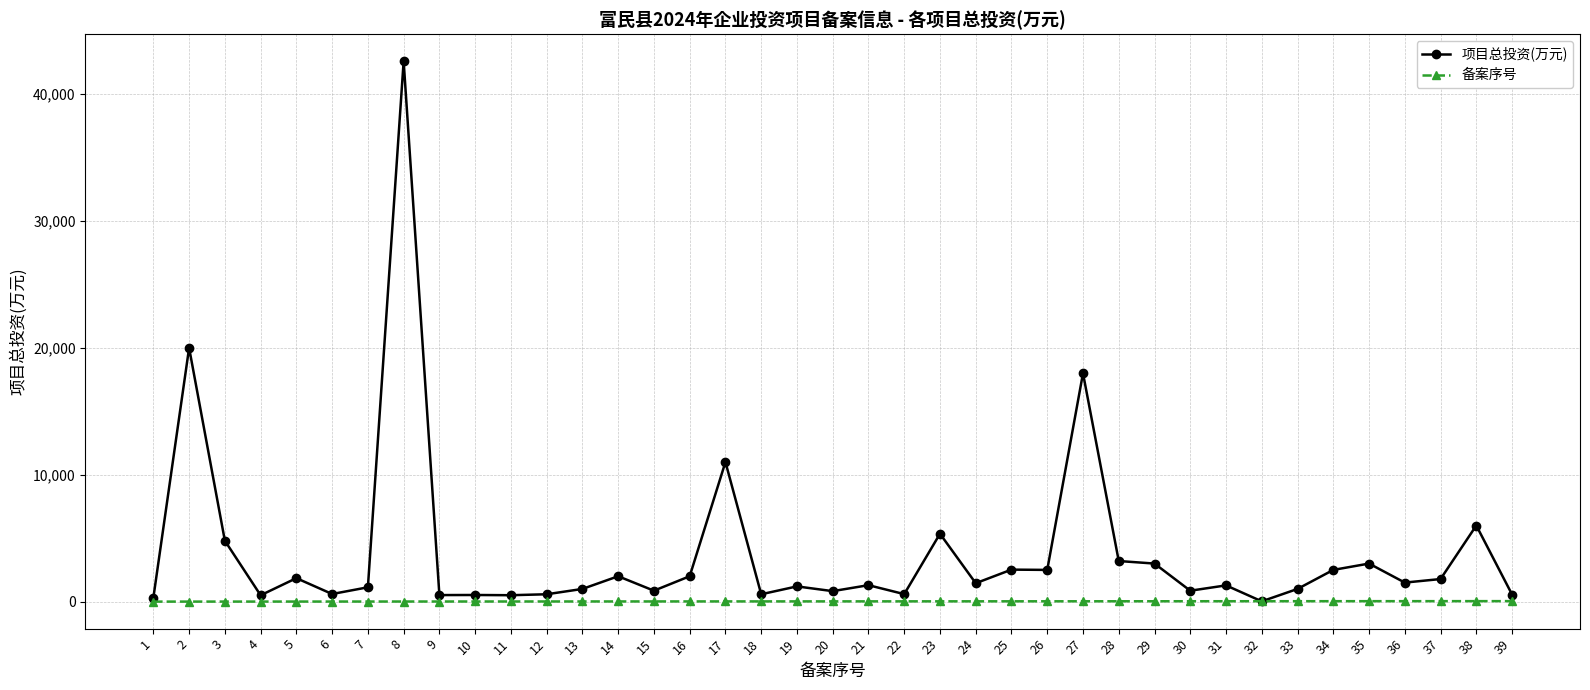

What is the sum of the 备案序号 values at 4 and 1?

5.0